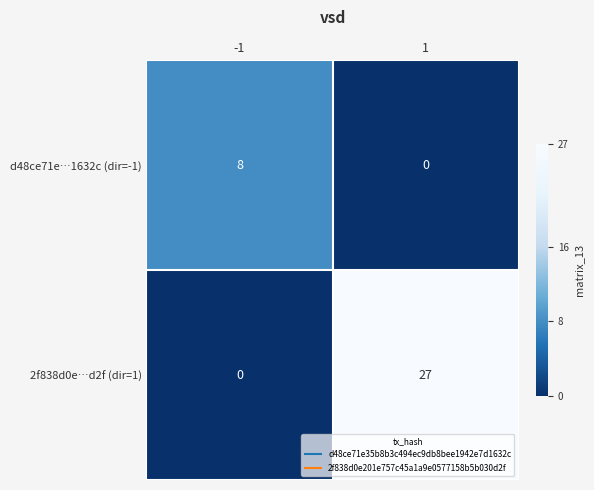

List the series in order of their overall mean, lowest first.

d48ce71e…1632c (dir=-1), 2f838d0e…d2f (dir=1)